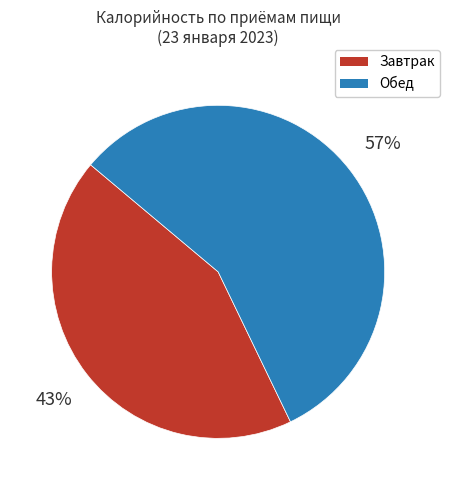

The Завтрак slice represents 43% of the pie. True or false?

True